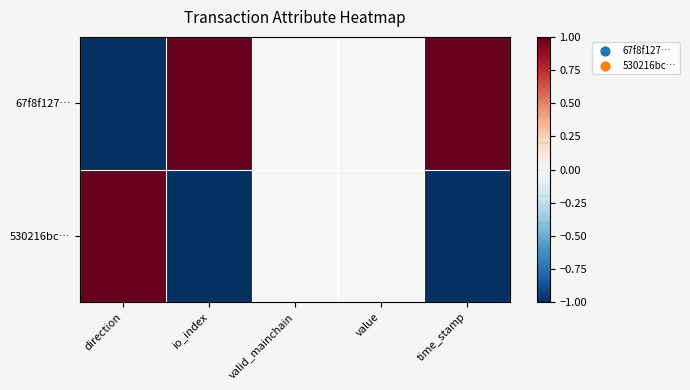

At which category is the sum across all series the highest?

direction